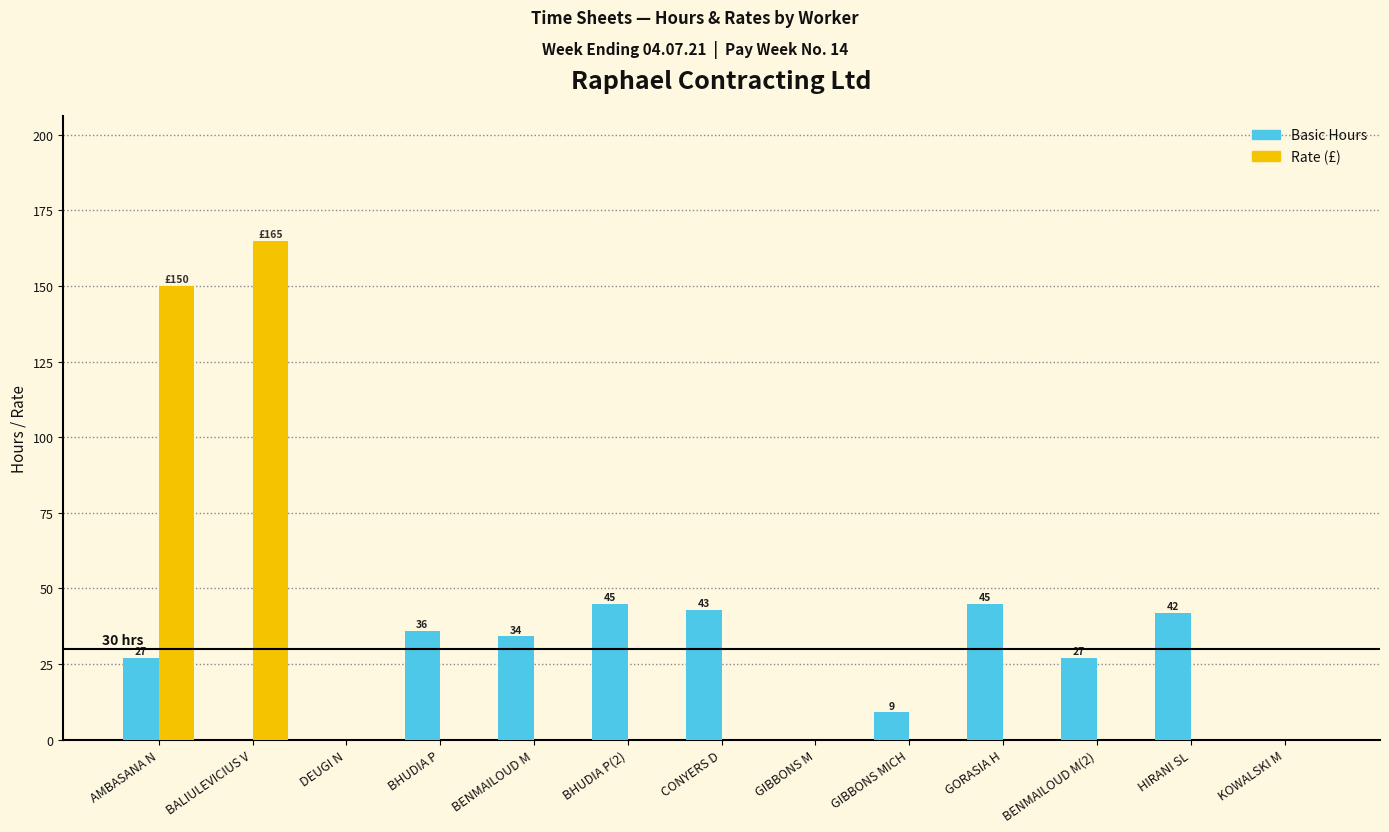

Does the chart contain stacked bars?

No